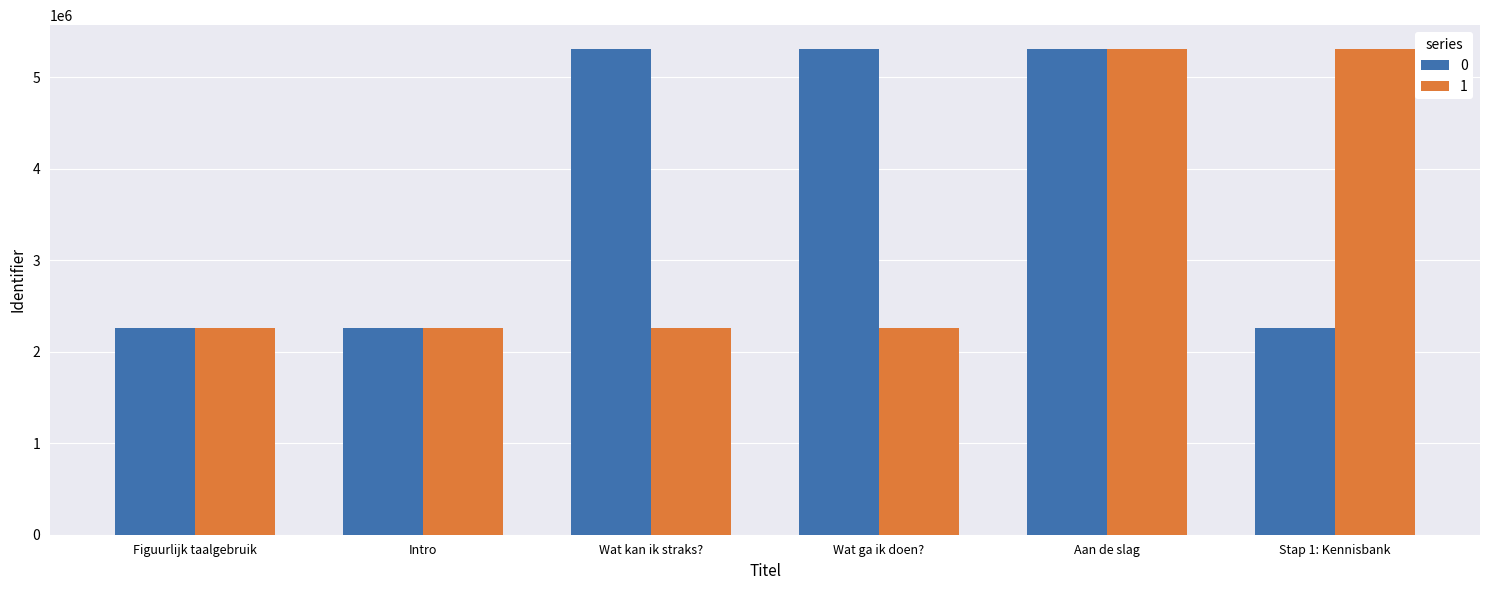

What is the difference between the highest and lowest values at Wat kan ik straks??

3049302